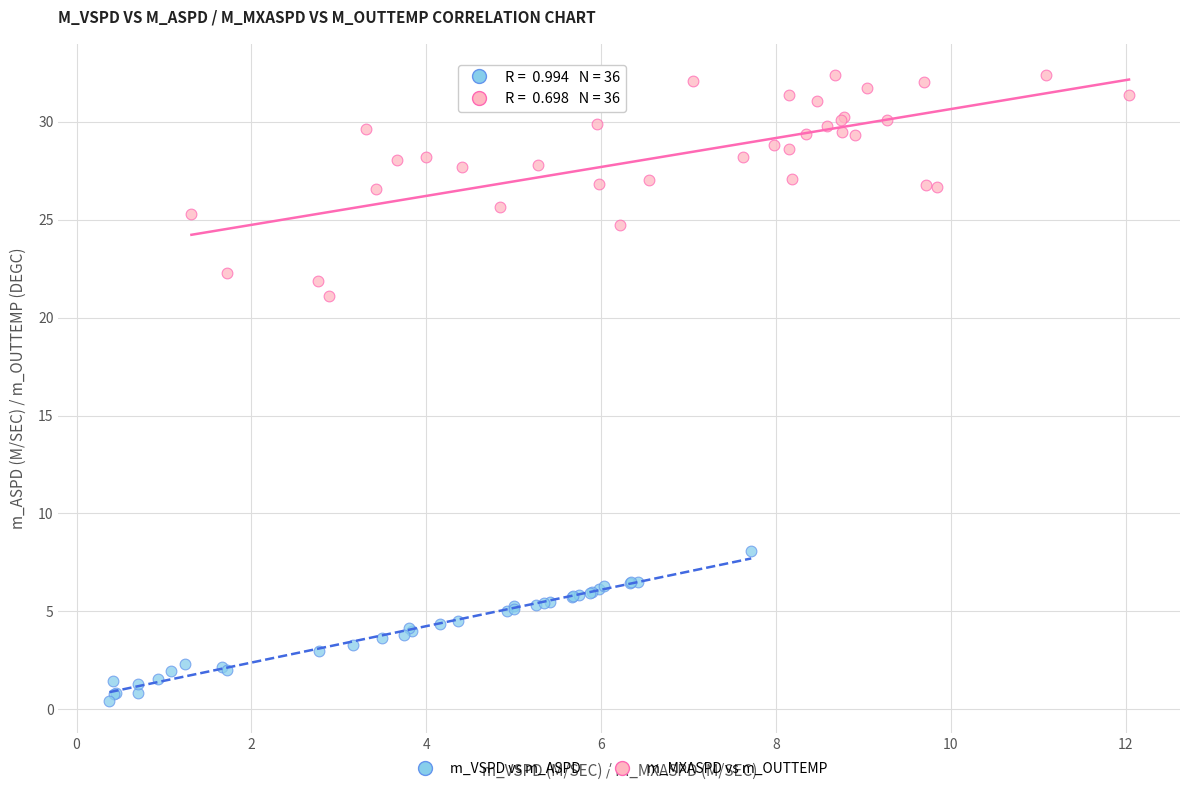

Which series reaches the minimum Y coordinate?

m_VSPD vs m_ASPD